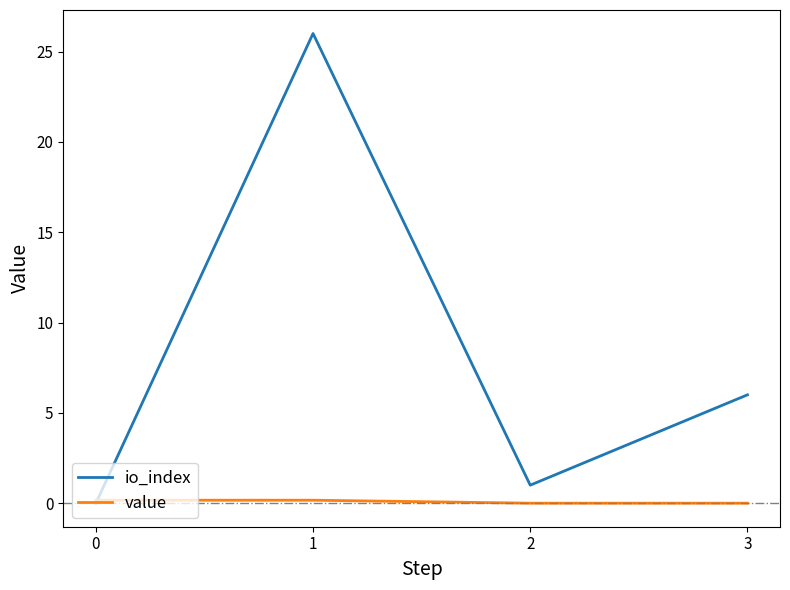

True or false: io_index has more than 2 points higher than both neighbors.

False